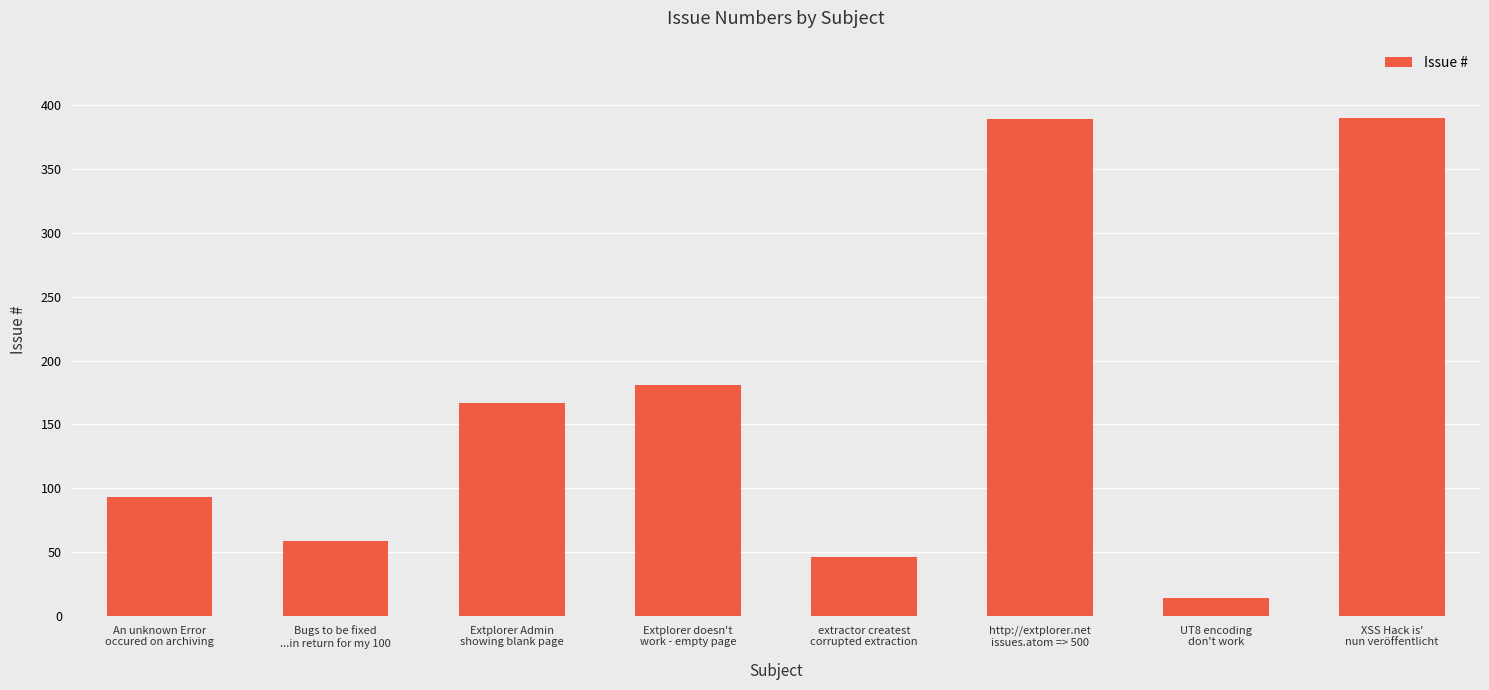

Where is the data nearest to the value 202?

Extplorer doesn't
work - empty page